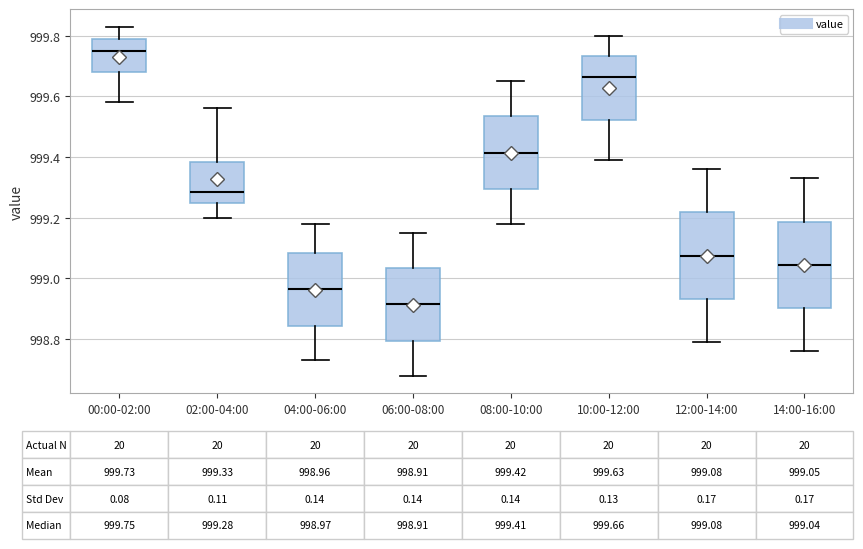

Which box's median line is the lowest?

06:00-08:00